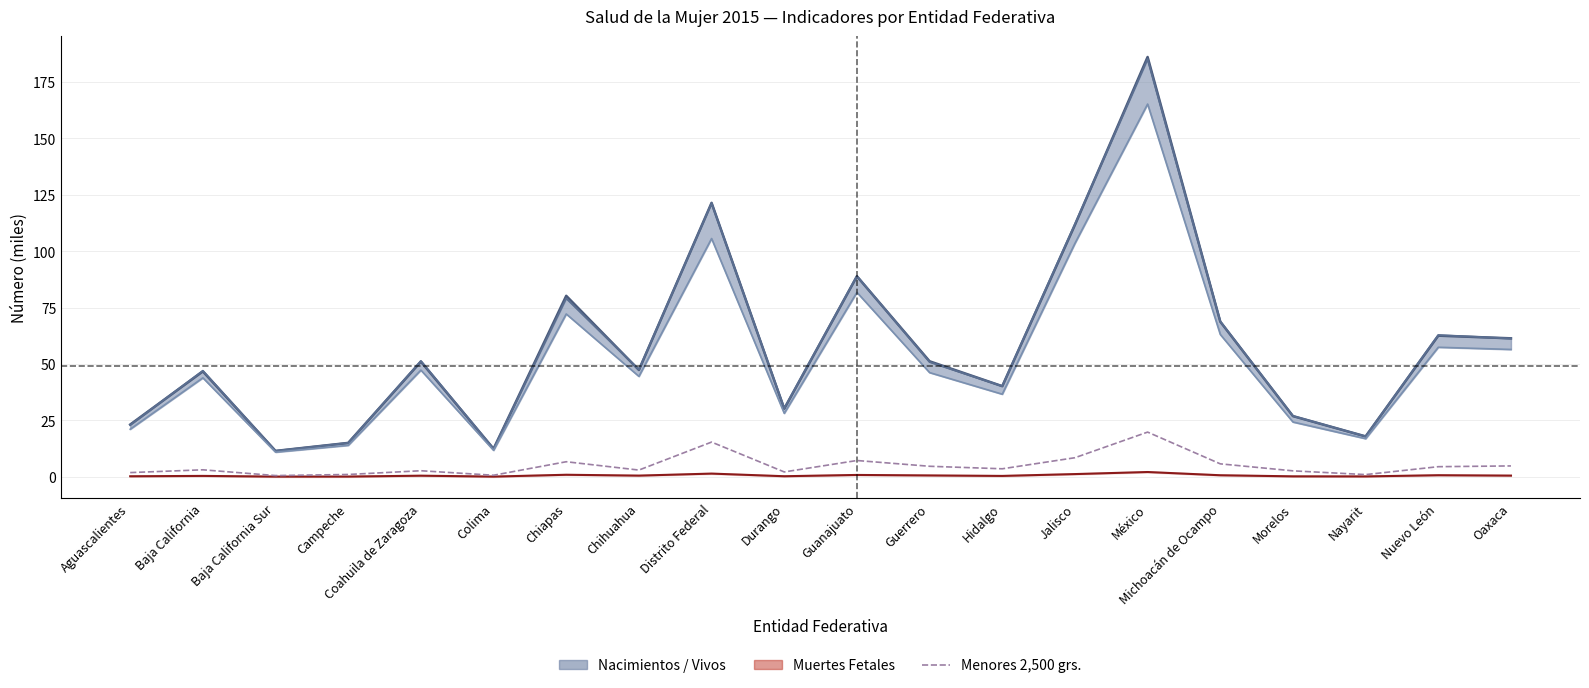

True or false: Nacidos vivos and De 2,500 grs. y más cross at least once.

False